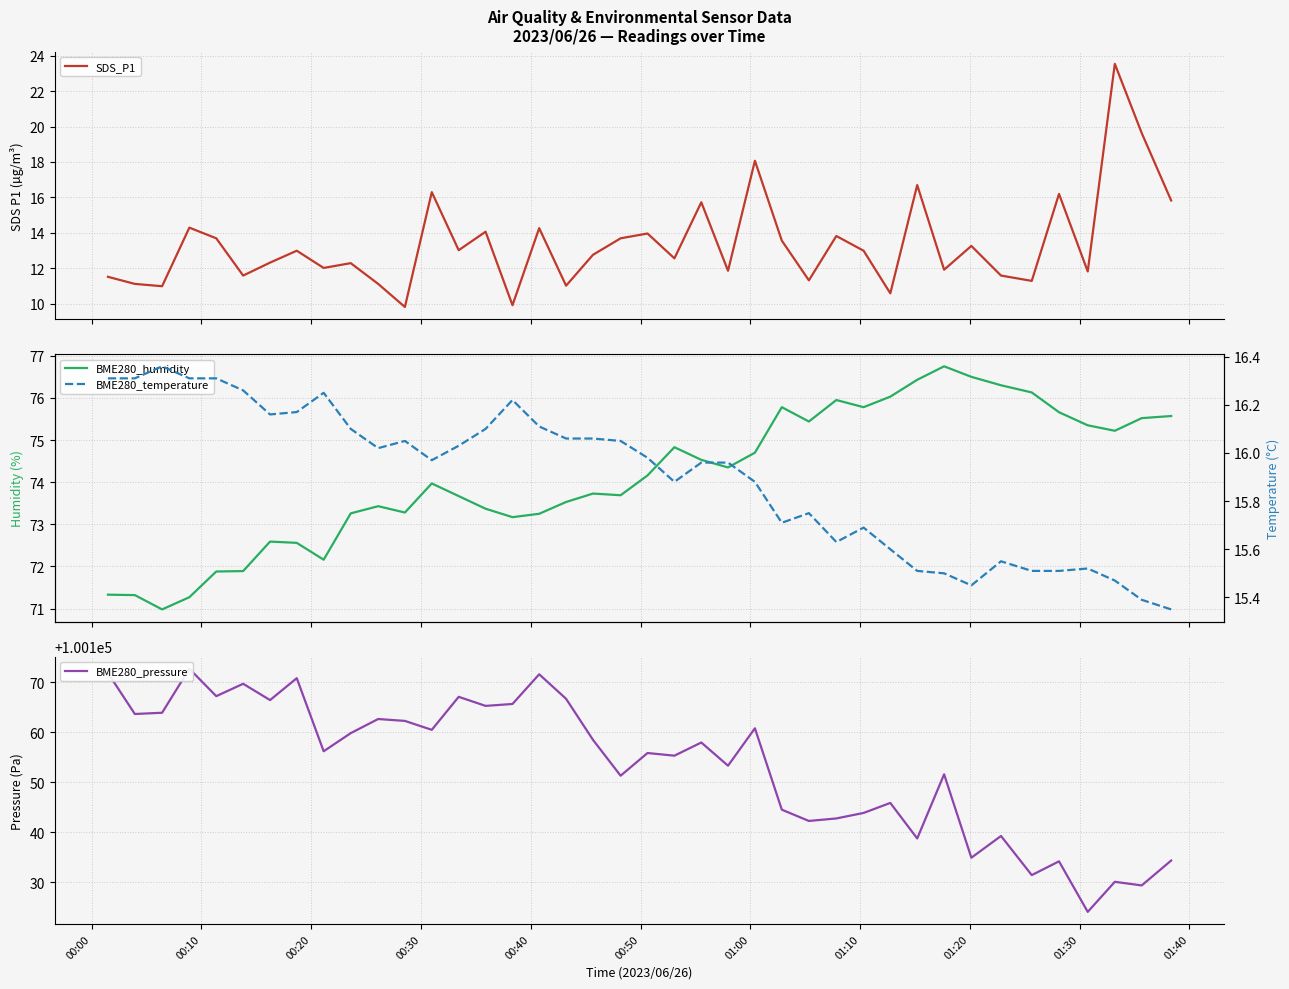

What is the minimum value for SDS_P1?

9.8